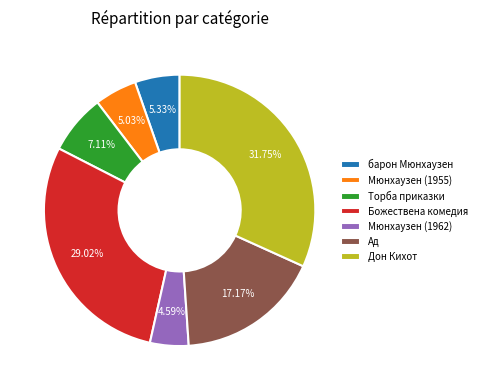

Between Дон Кихот and барон Мюнхаузен, which is larger?

Дон Кихот